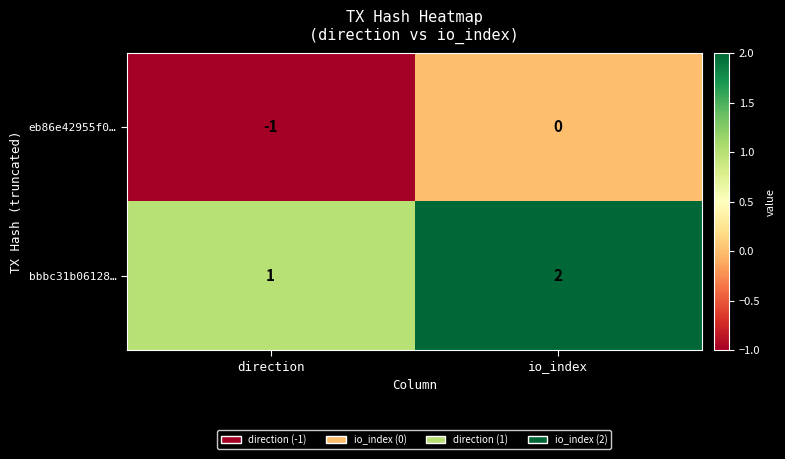

The value of eb86e42955f0… at direction is -2. True or false?

False